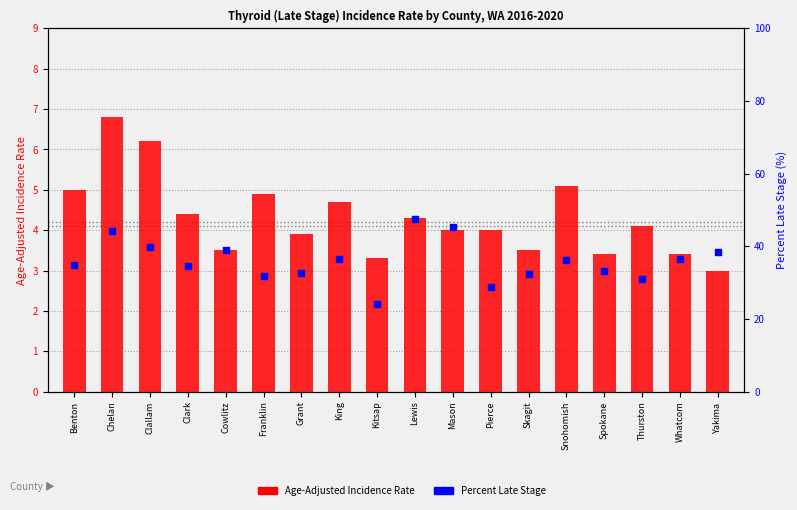

Which series has the largest Y range (max minus min)?

Percent of Cases with Late Stage